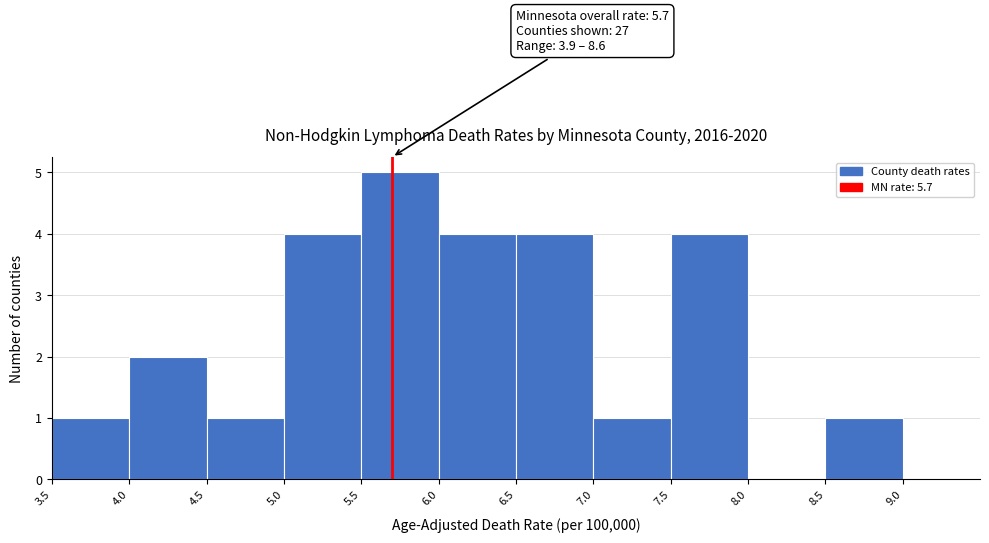

Which range on the x-axis has the tallest bar?

5.5 to 6.0